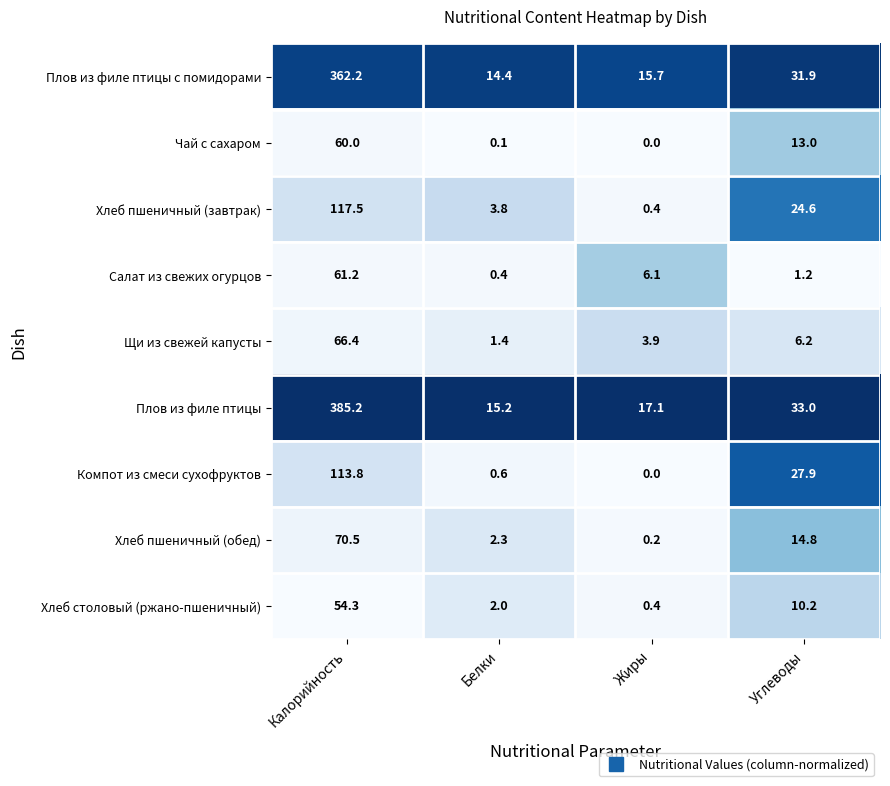

Which series has the largest total across all categories?

Плов из филе птицы